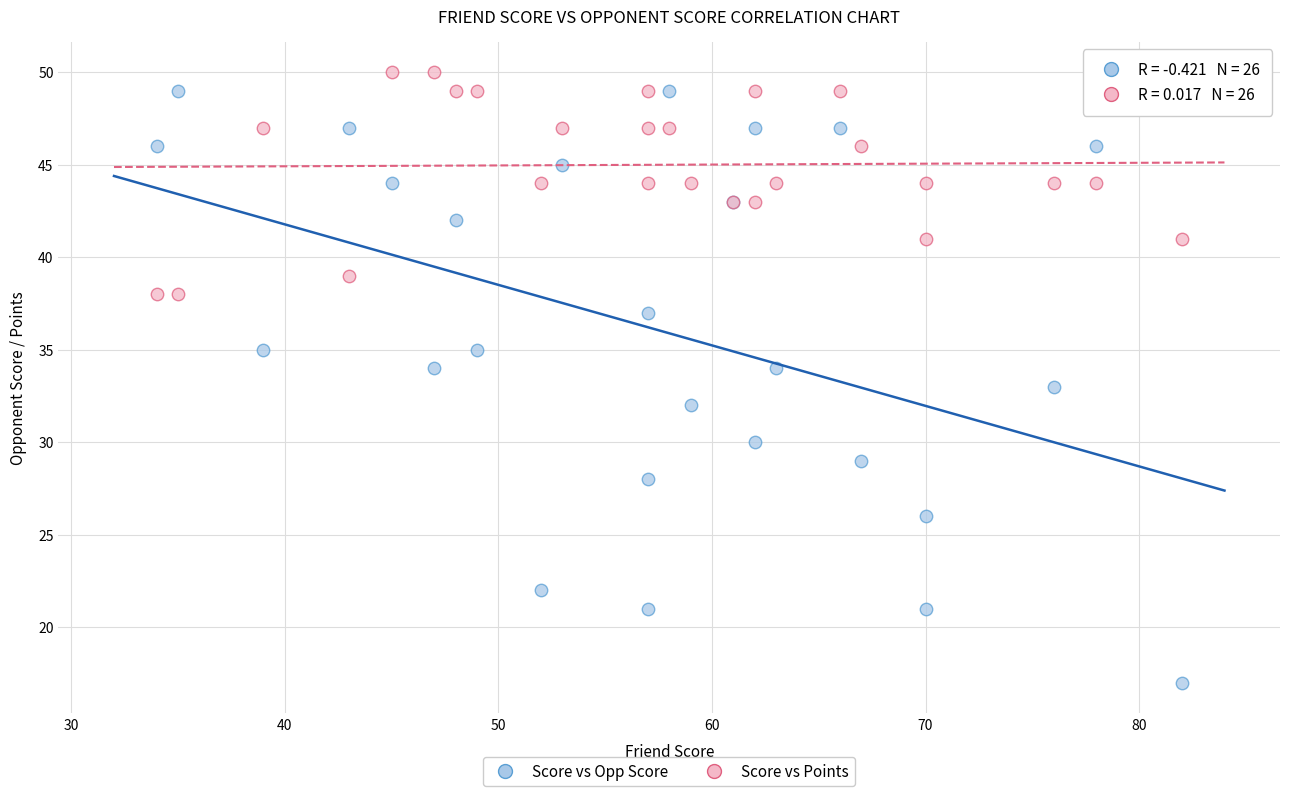

Which series has the widest spread of Y values?

Score vs Opp Score